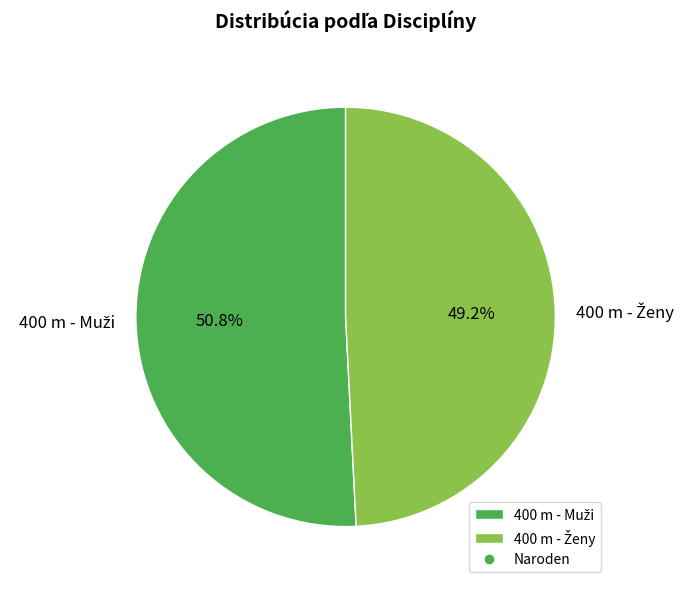

Is there any slice that represents more than half of the pie?

Yes